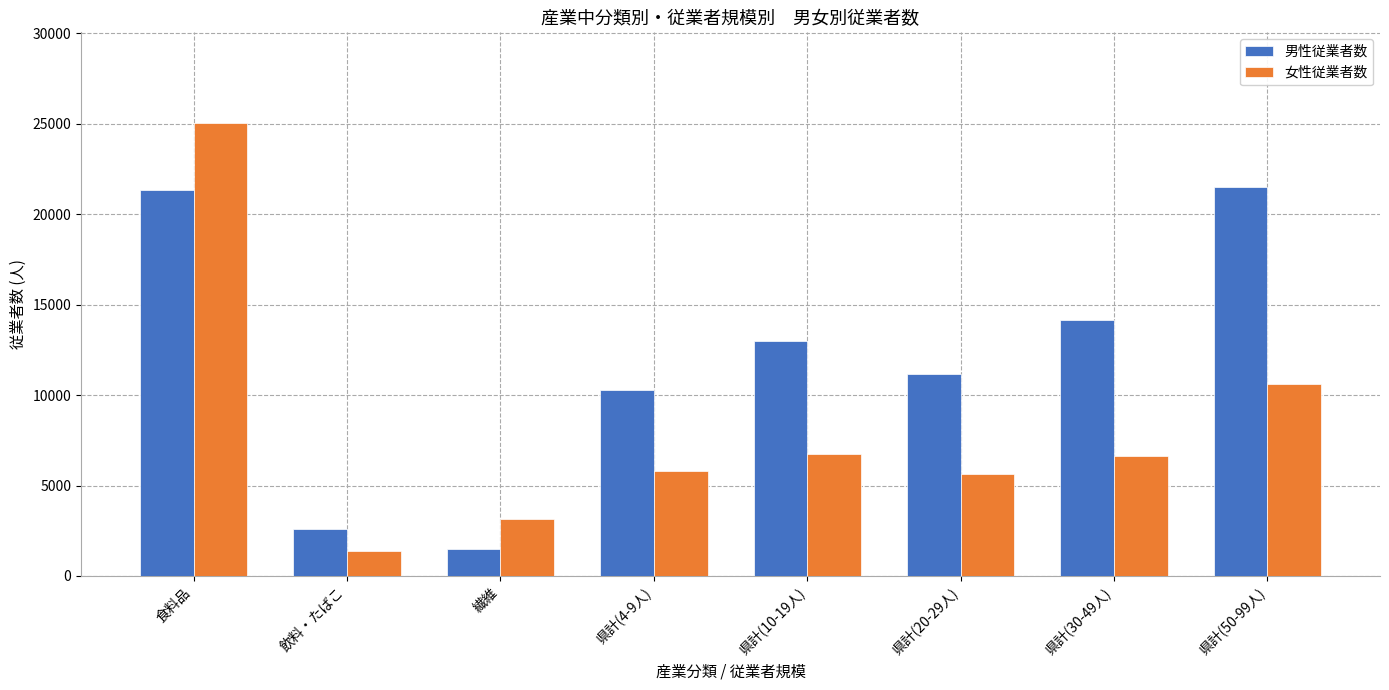

Rank the series by their average value, from highest to lowest.

男性従業者数, 女性従業者数